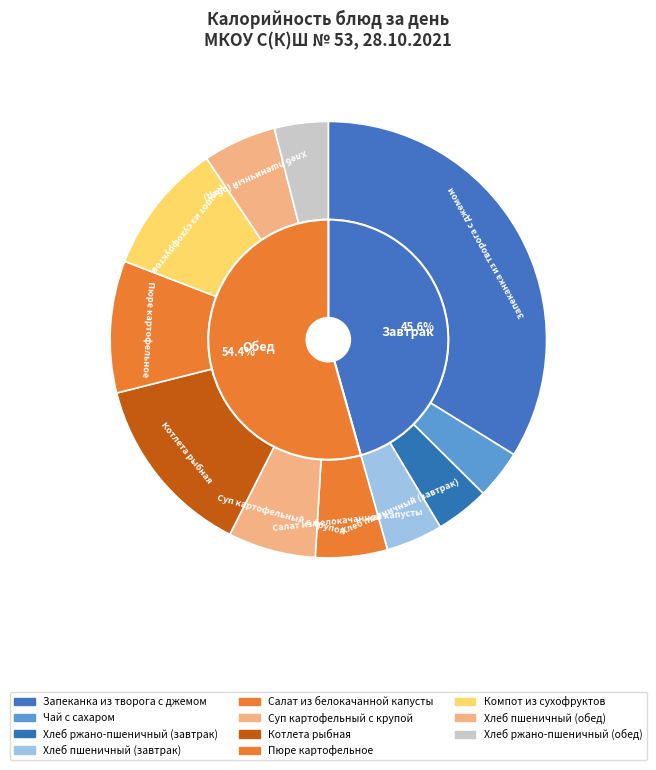

True or false: Салат из белокачанной капусты accounts for 1% of the total.

False